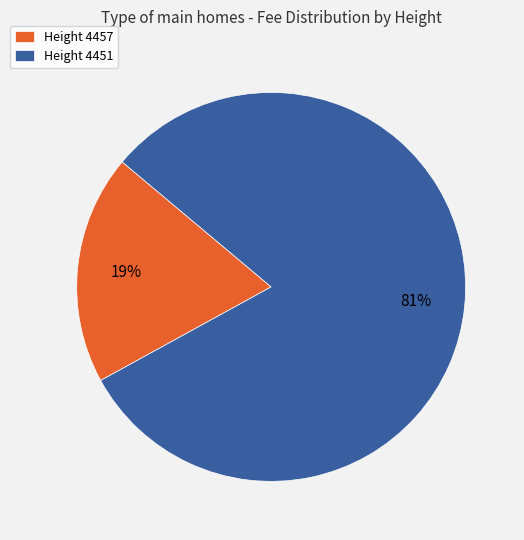

Do Height 4457 and Height 4451 together represent more than half of the pie?

Yes